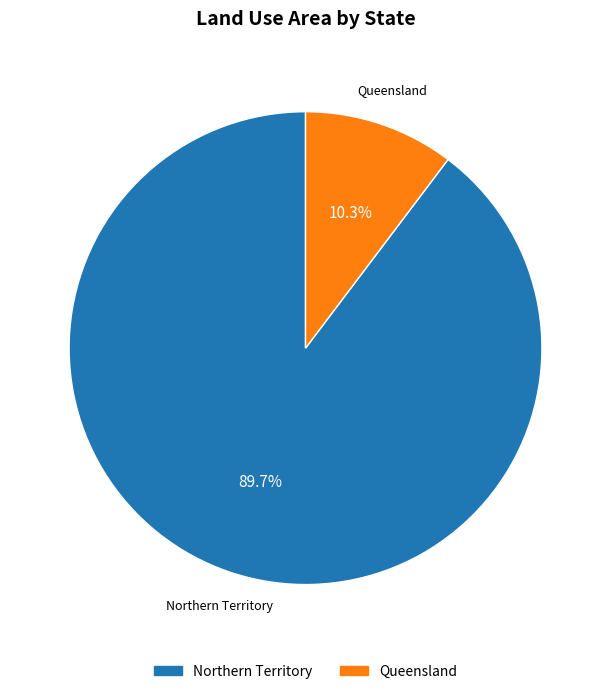

Does any single category account for the majority?

Yes